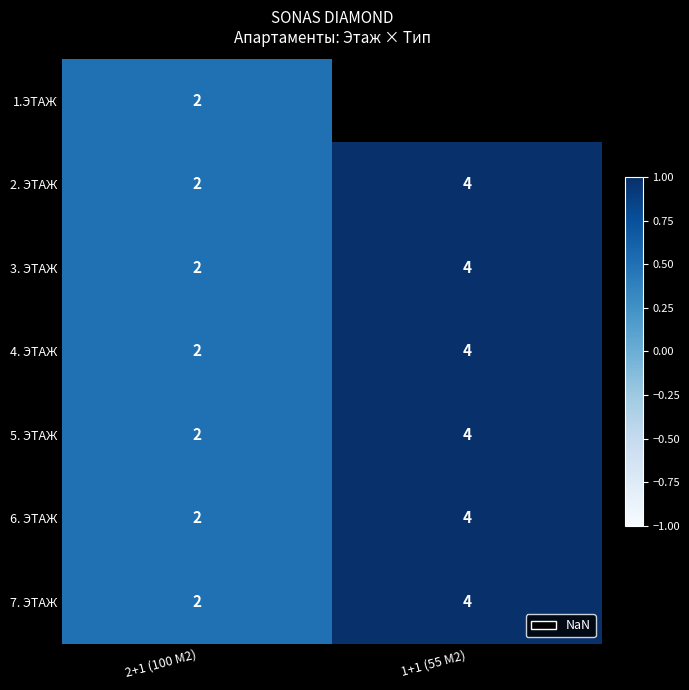

Is it true that 2. ЭТАЖ equals 1 at 2+1 (100 M2)?

False